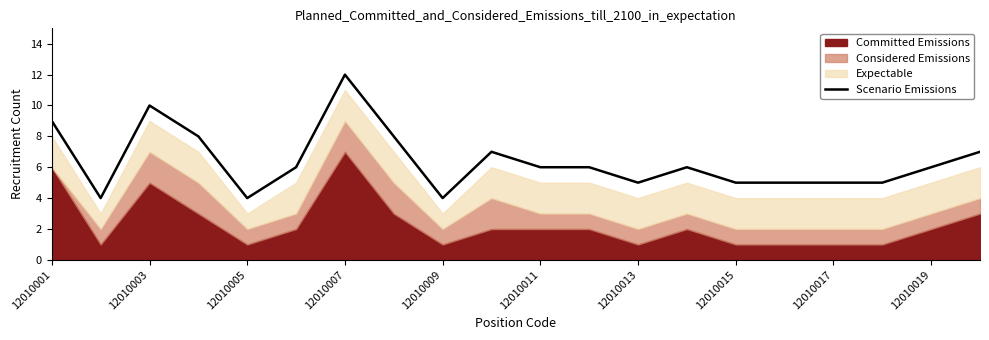

What is the maximum value for Scenario Emissions?

12